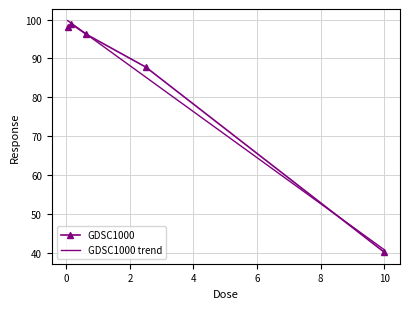

What is the change in value from 0.625 to 10.0?

-56.0